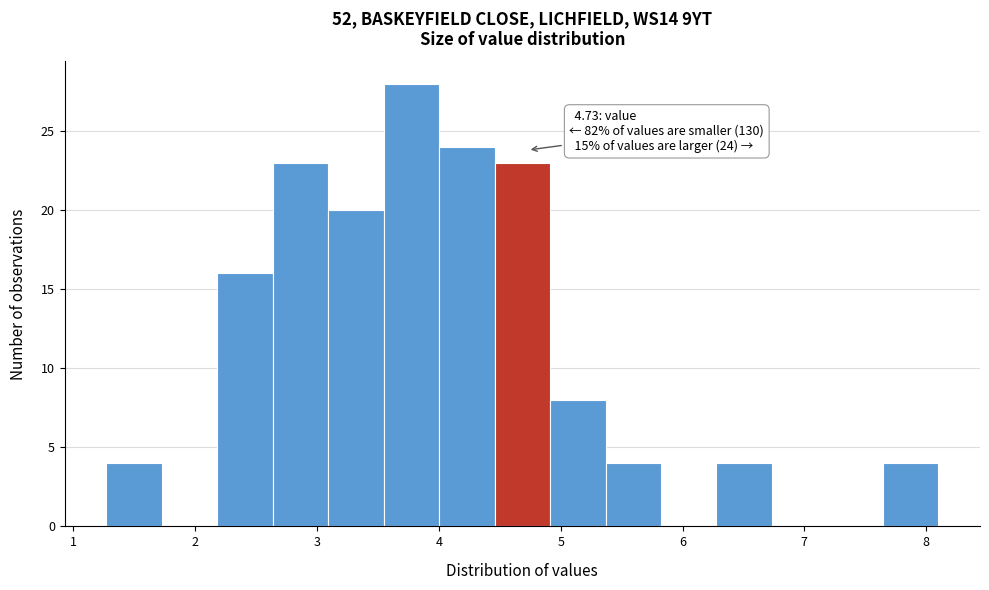

Over which range of the x-axis is the bar tallest?

3.5 to 4.0